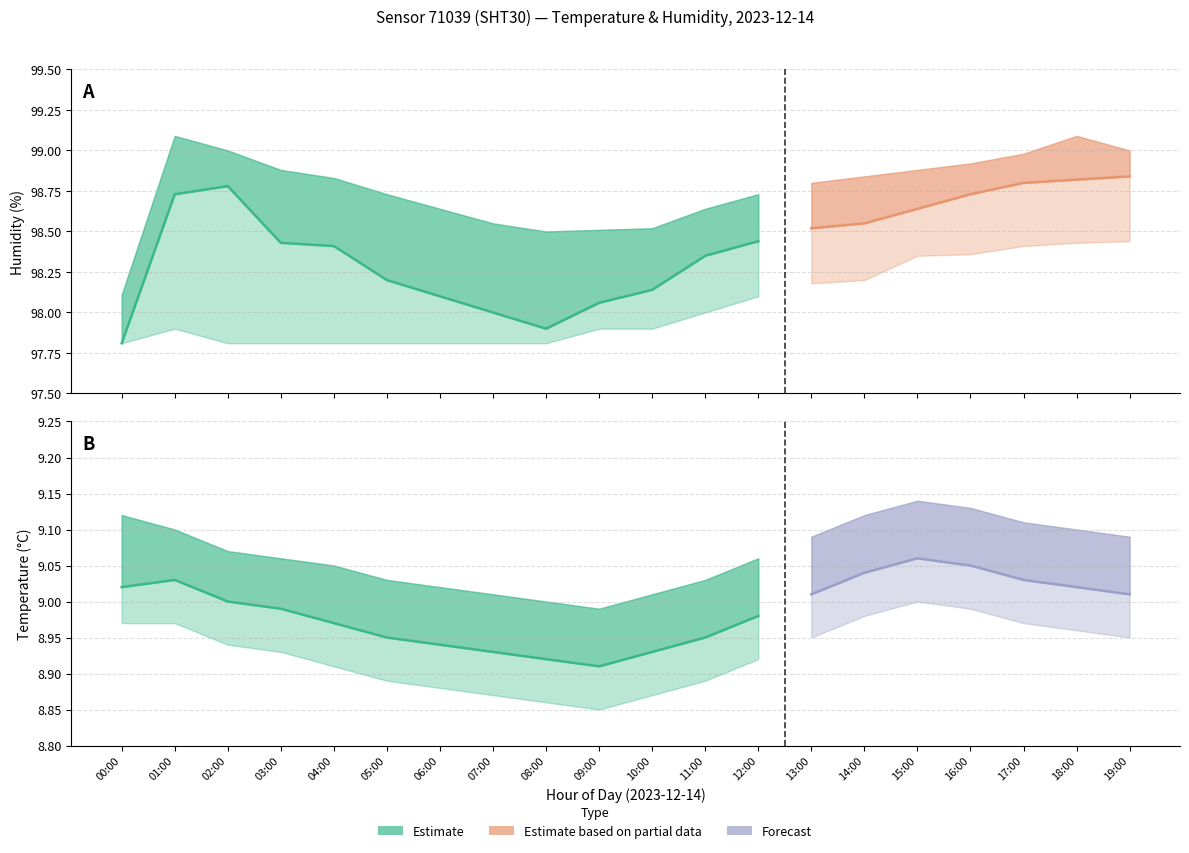

What is the total value across all series at 10:00?

321.4